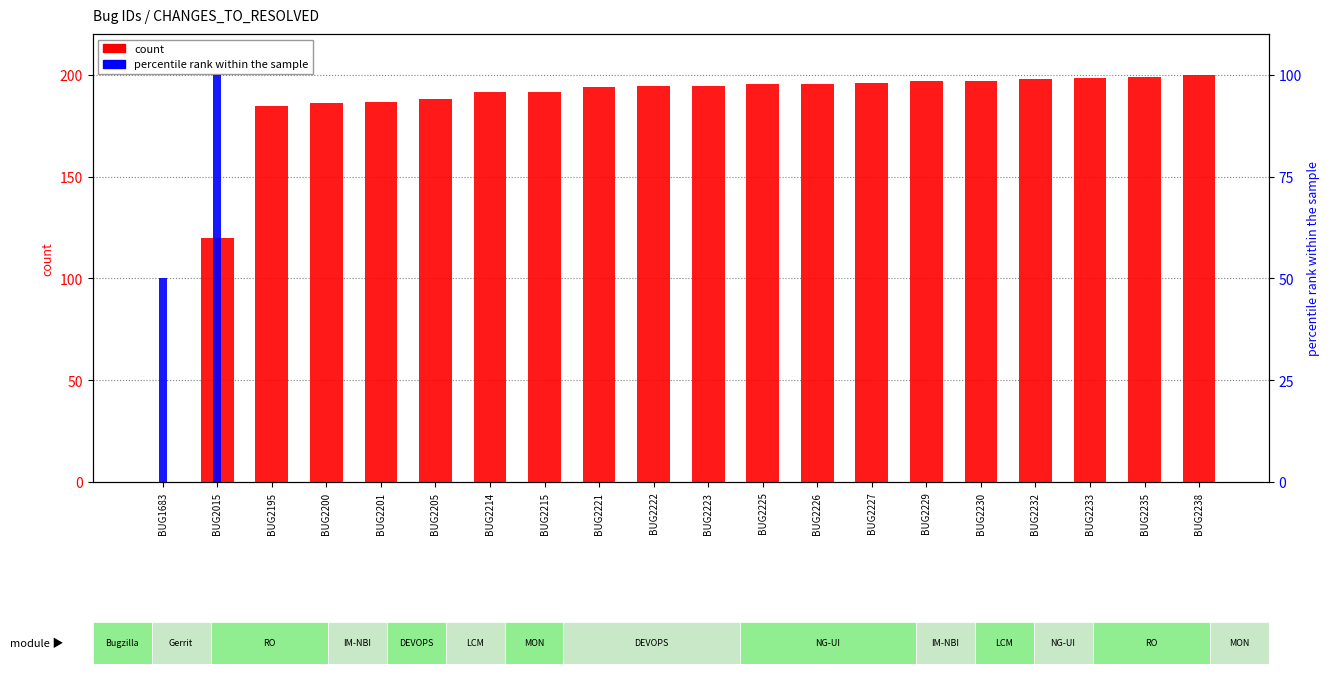

At which label does percentile rank within the sample reach its minimum?

BUG2195